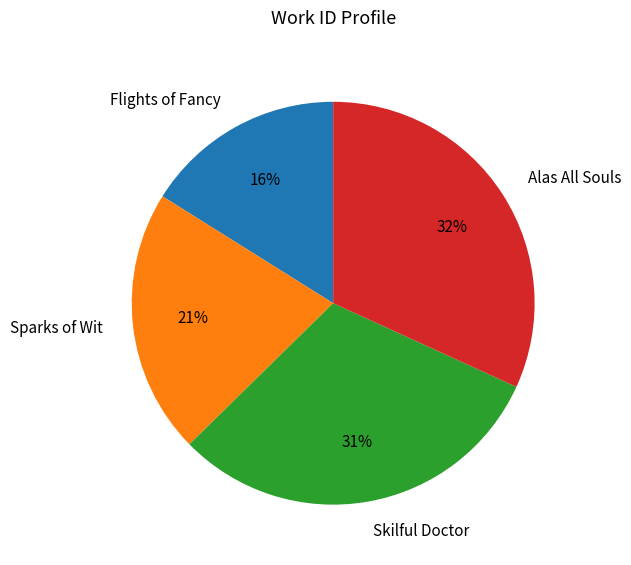

The Flights of Fancy slice represents 16% of the pie. True or false?

True